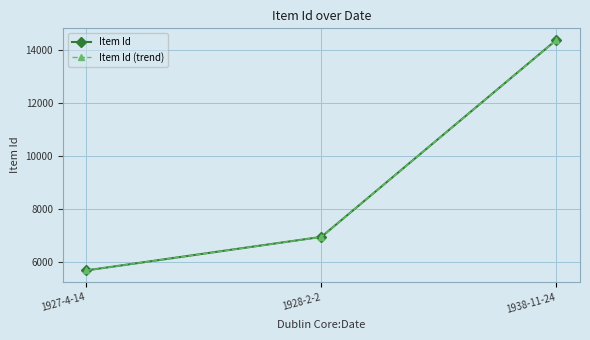

What is the difference between the second highest and minimum values in the Item Id series?

1267.0